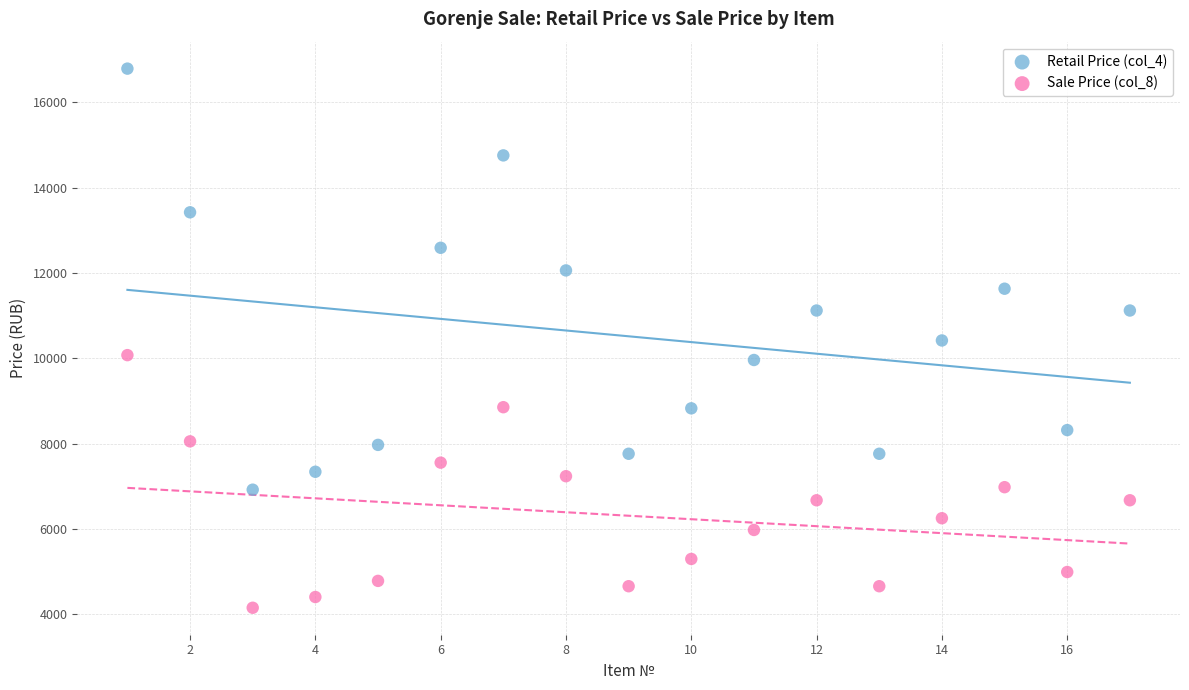

Which series contains the lowest Y value?

Sale Price (col_8)